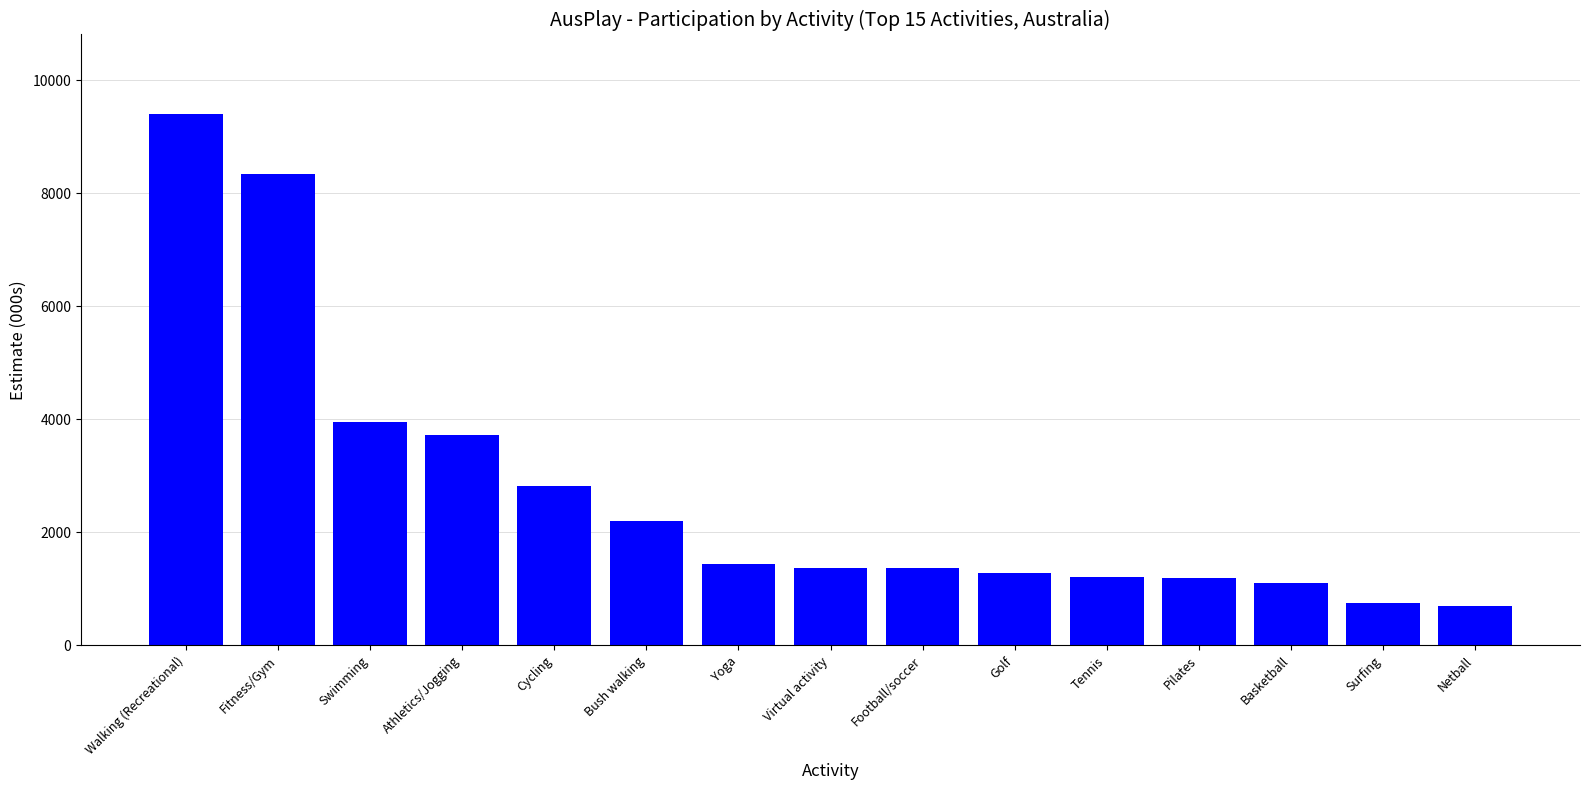

Which has a higher value, Athletics/Jogging or Yoga?

Athletics/Jogging